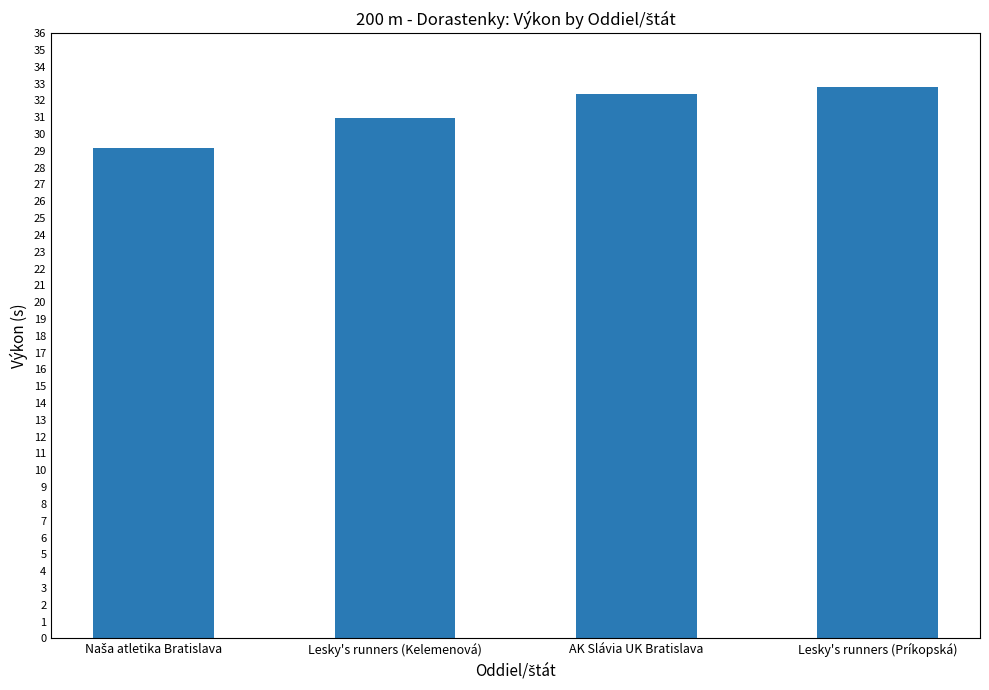

What is the sum of all values?

125.3